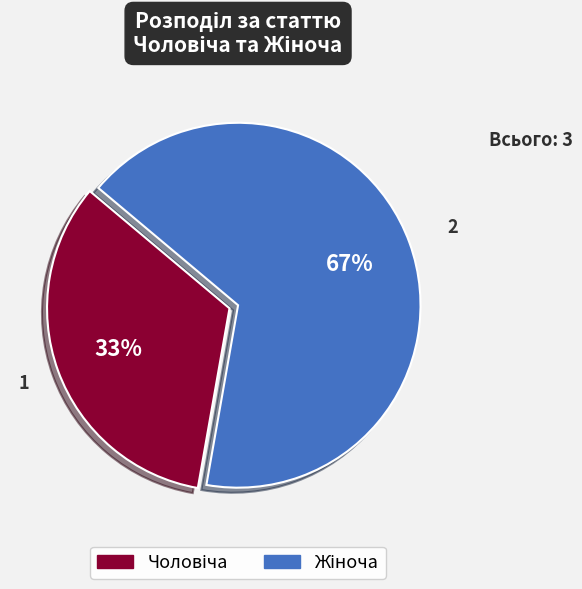

Count the number of slices in the pie.

2